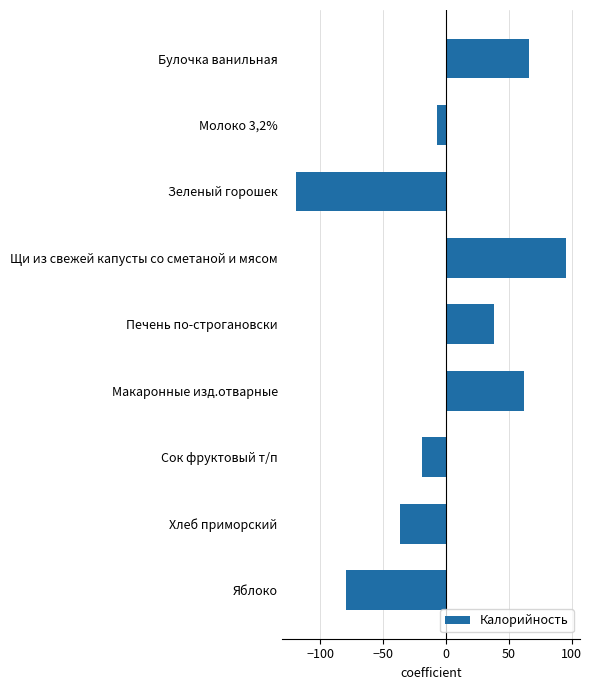

What is the value of the 6th bar from the top?

61.8